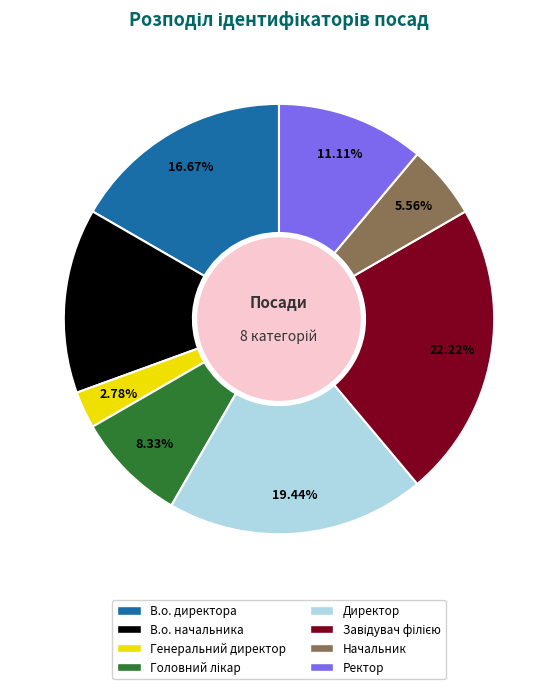

What is the ratio of the value at В.о. директора to the value at Ректор?

1.5